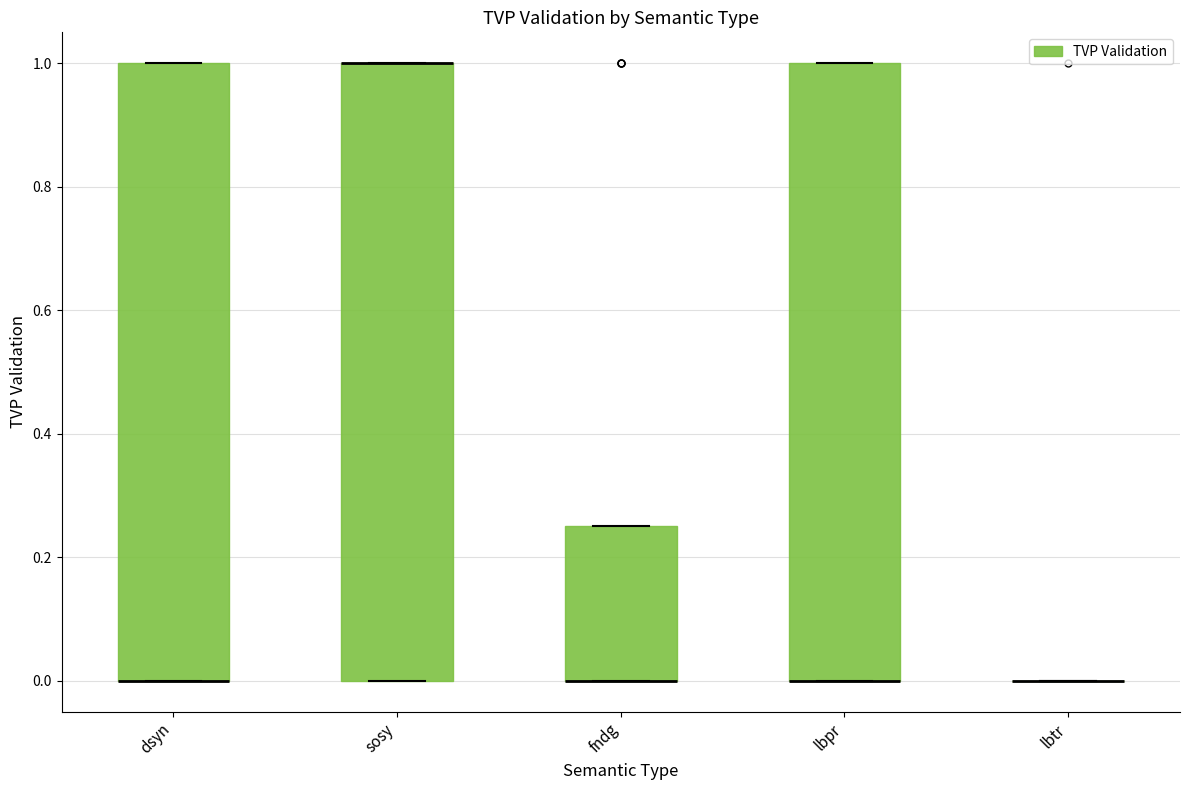

Reading left to right, read every box against the y-axis: the position of its median line, the range the box covers, and the ends of its whiskers. The values are not printed on the chart, so give them approximately, as read against the axis.

dsyn: median 0.00 (drawn on the box's lower edge), box 0.00 to 1.00, whiskers 0.00 to 1.00
sosy: median 1.00 (drawn on the box's upper edge), box 0.00 to 1.00, whiskers 0.00 to 1.00
fndg: median 0.00 (drawn on the box's lower edge), box 0.00 to 0.26, whiskers 0.00 to 0.26
lbpr: median 0.00 (drawn on the box's lower edge), box 0.00 to 1.00, whiskers 0.00 to 1.00
lbtr: box collapsed to a line at 0.00, whiskers 0.00 to 0.00